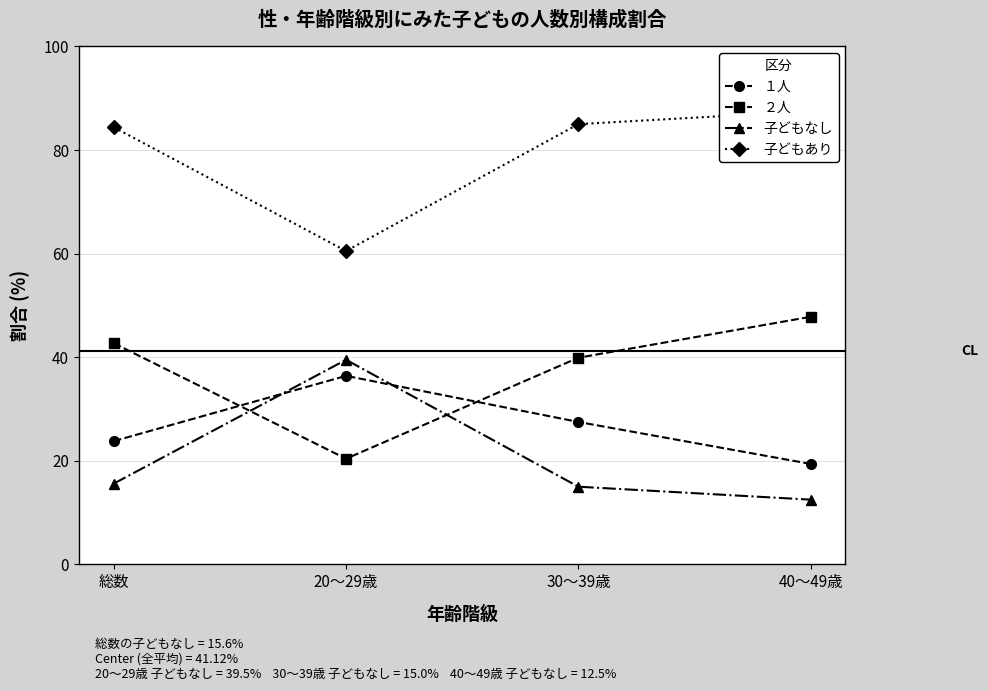

What position from the right is 総数?

4